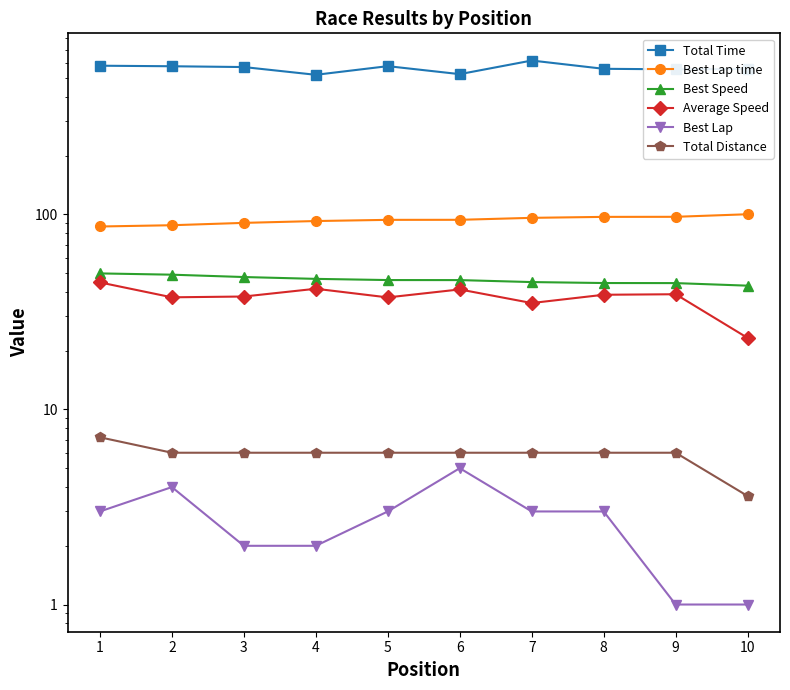

What is the difference between the maximum and minimum values in the Best Lap series?

4.0